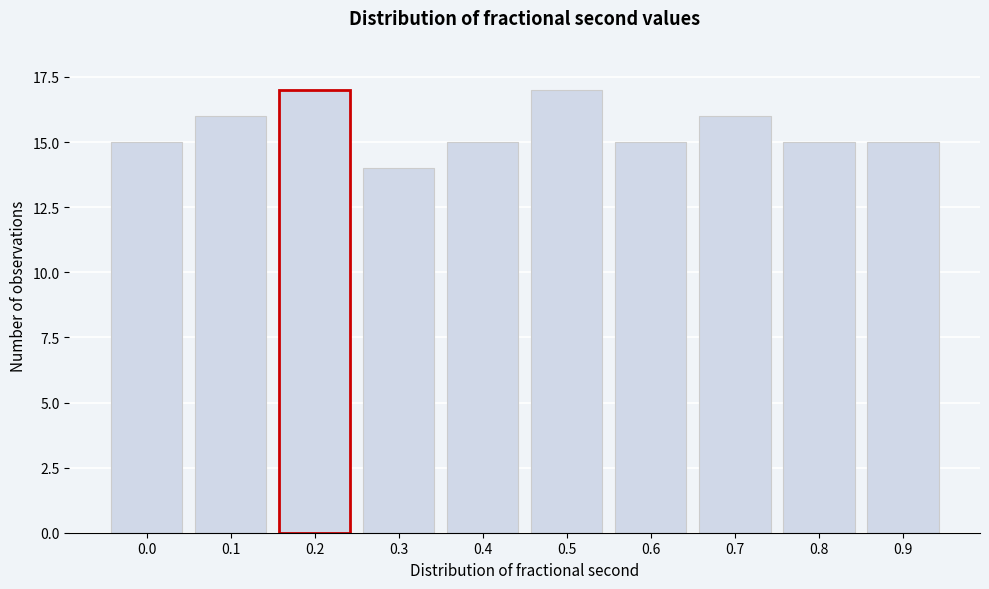

Reading right to left, list all the values displayed in this chart.

15	15	16	15	17	15	14	17	16	15